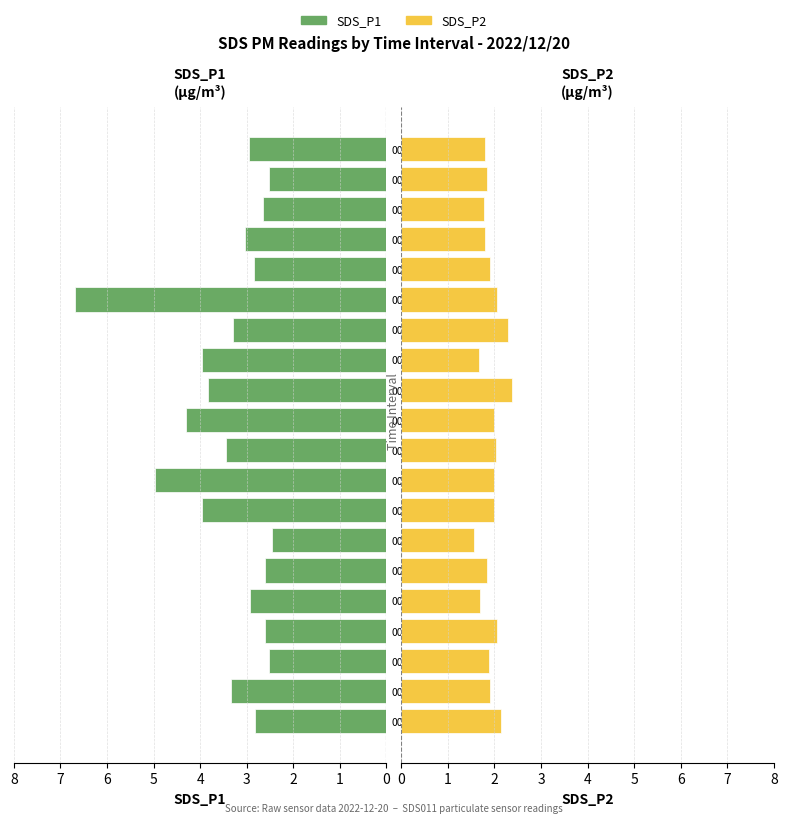

How many categories are shown in the chart?

20